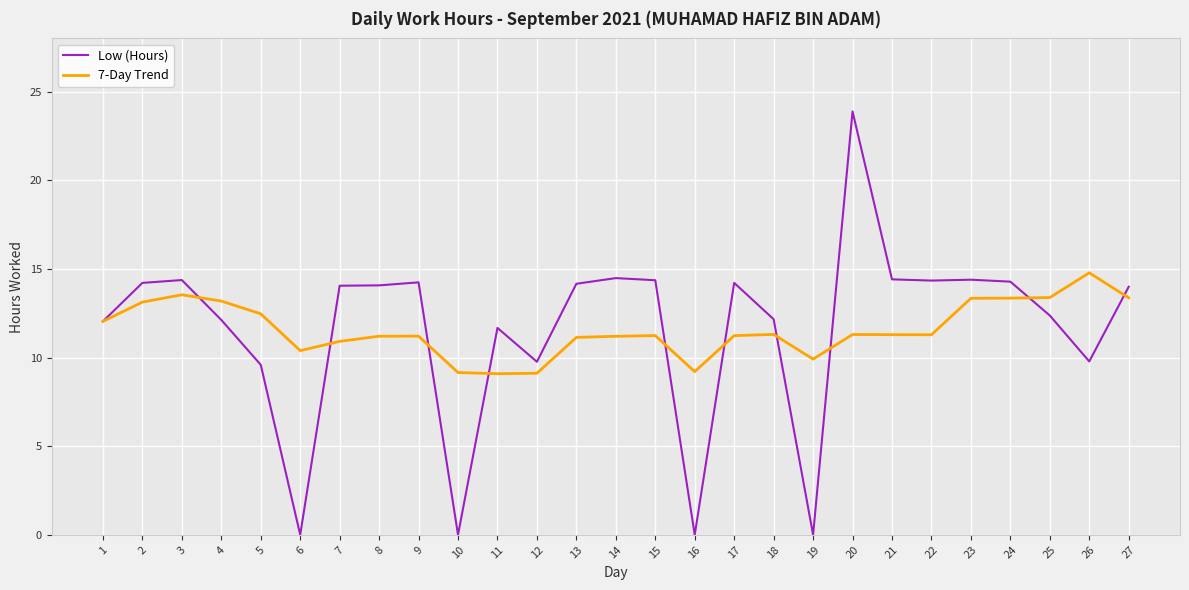

How many lines are shown in the chart?

2